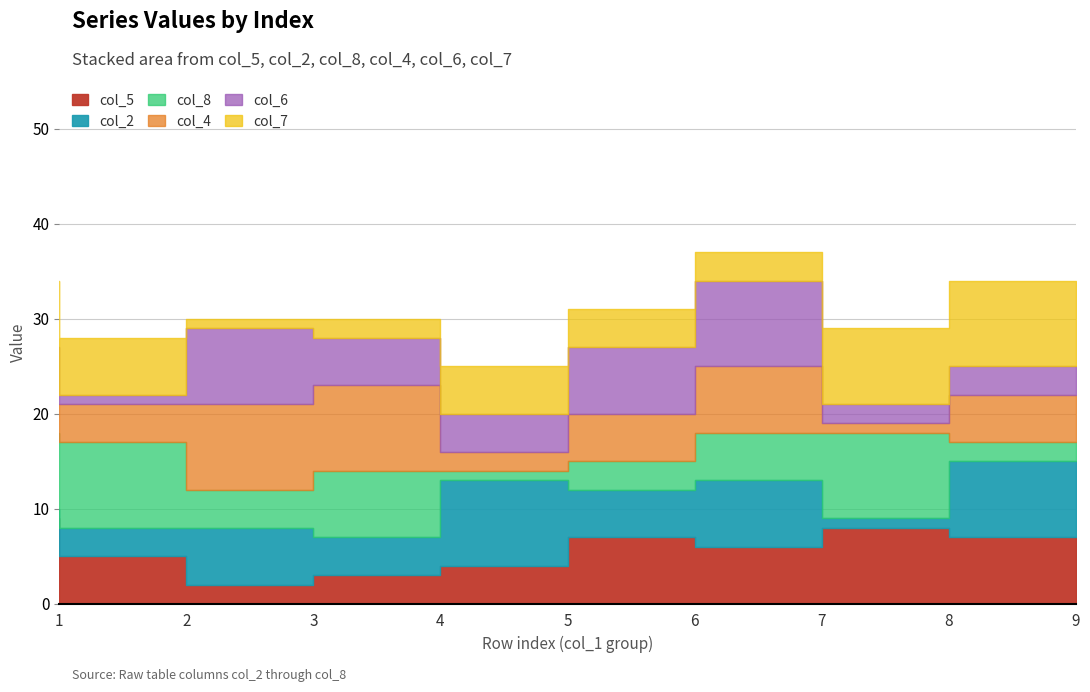

What is the minimum value for col_8?

1